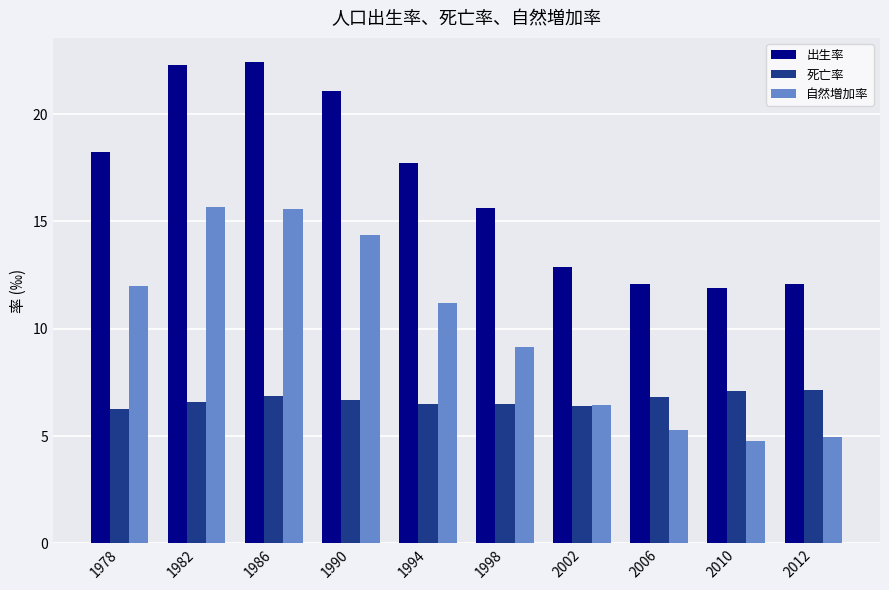

What is the approximate value of 死亡率 at 2012?

7.2